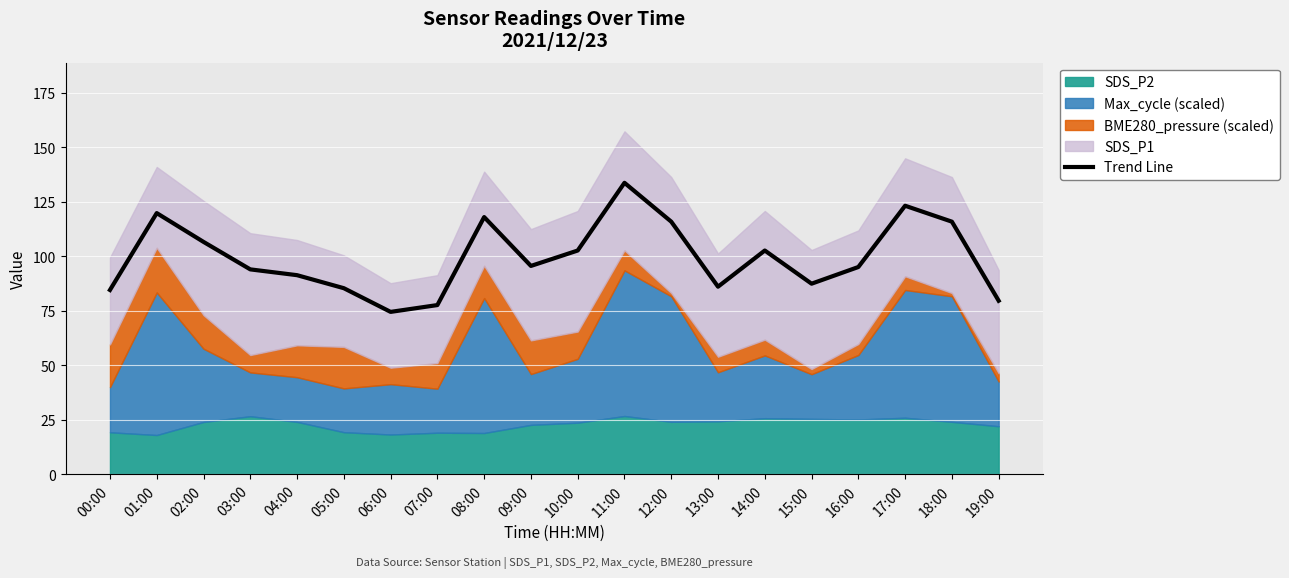

At which category does the chart reach its peak across all series?

11:00